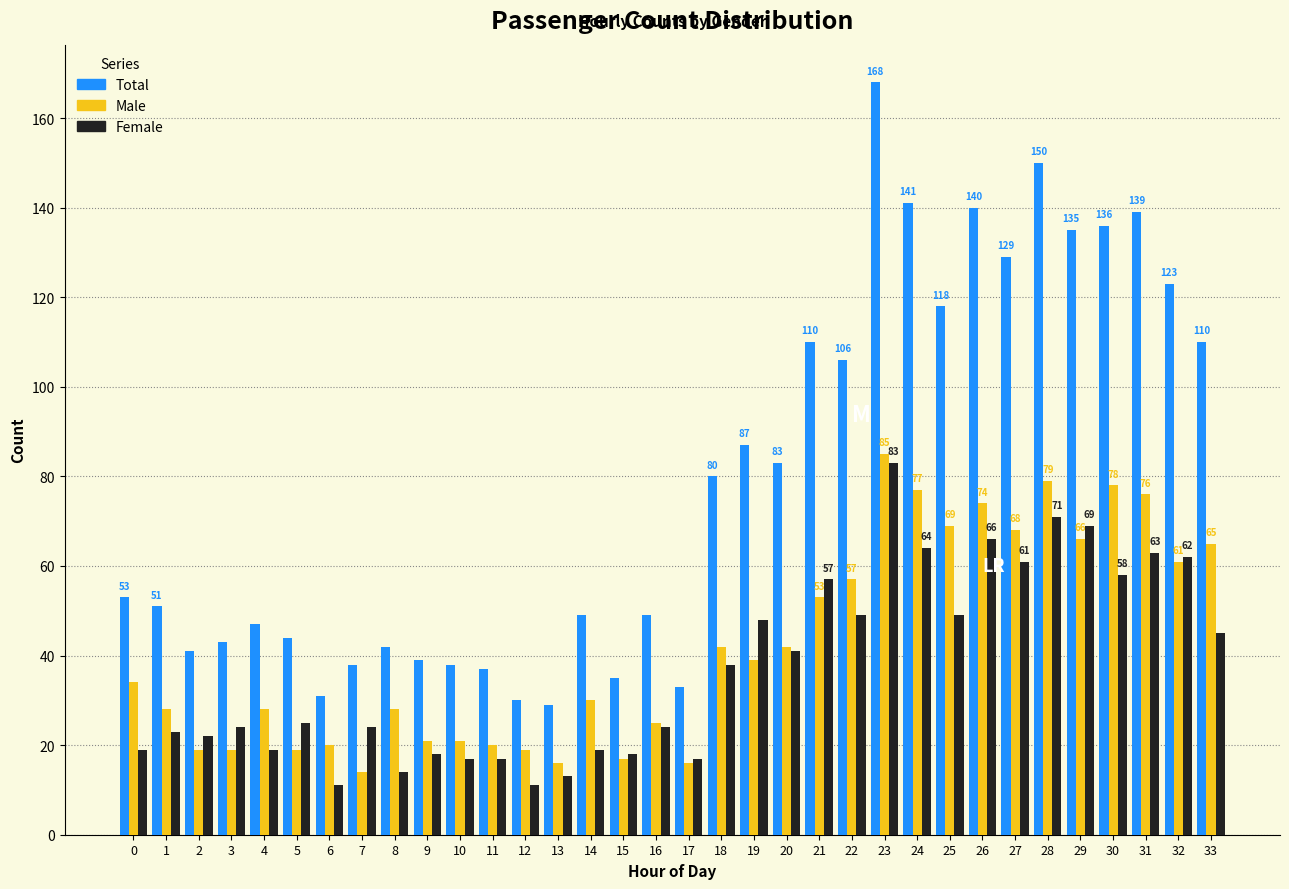

Is it true that Total equals 223 at 31?

False